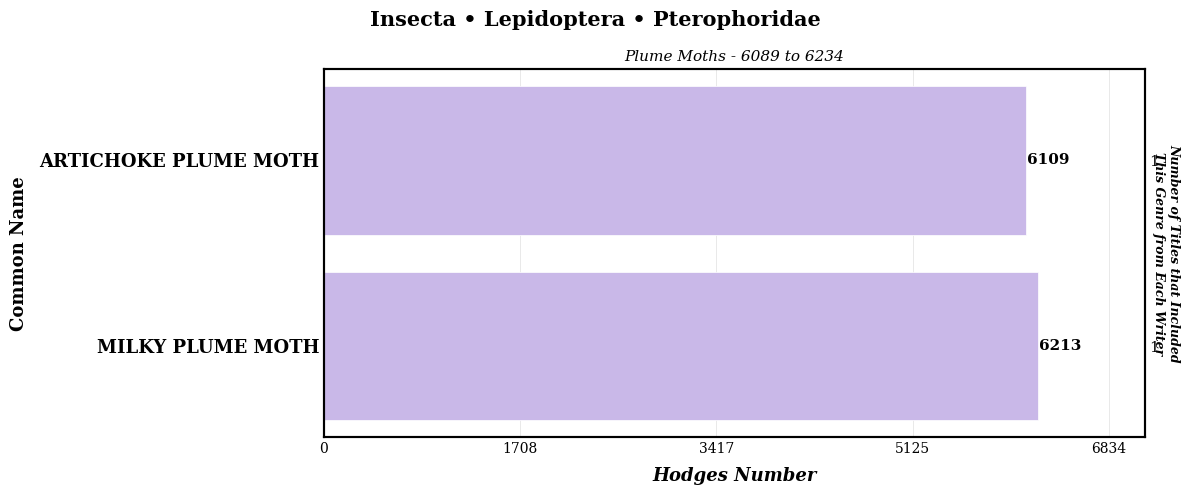

Reading left to right, list all the values displayed in this chart.

6213	6109